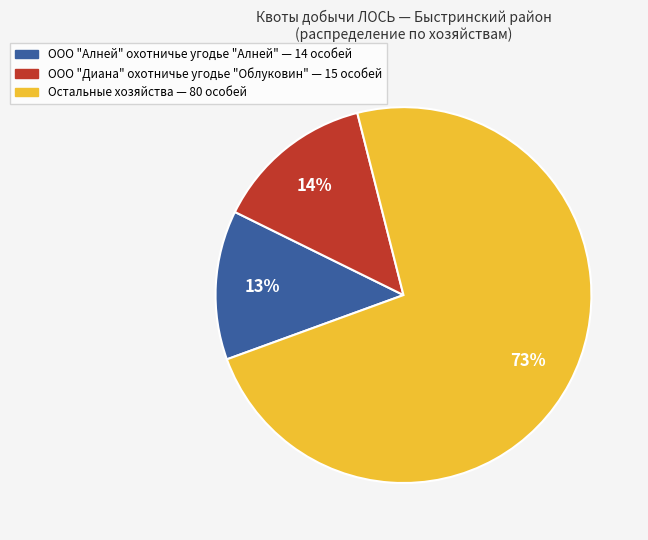

To the nearest percent, what is the average slice percentage?

33%